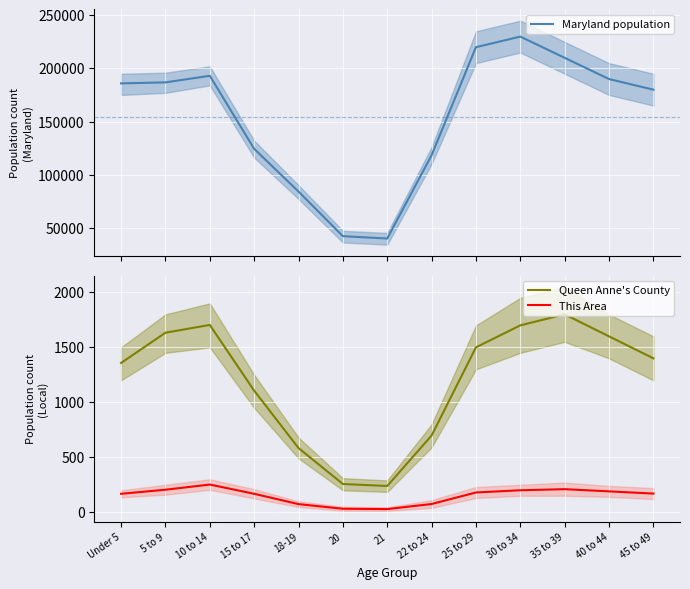

Rank the series by their maximum value, from lowest to highest.

This Area, Queen Anne's County, Maryland population